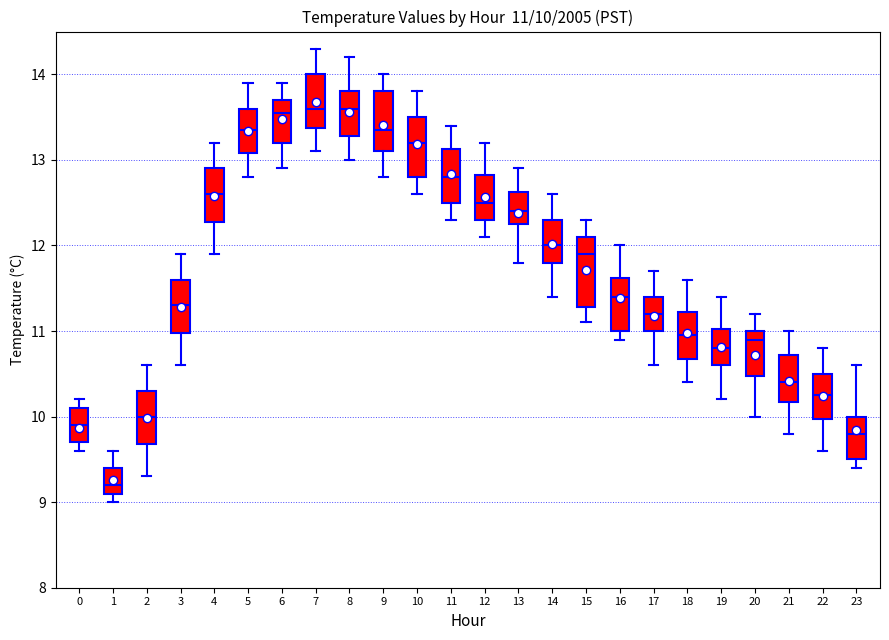

Comparing the boxes themselves (not the whiskers), which one is the tallest?

15